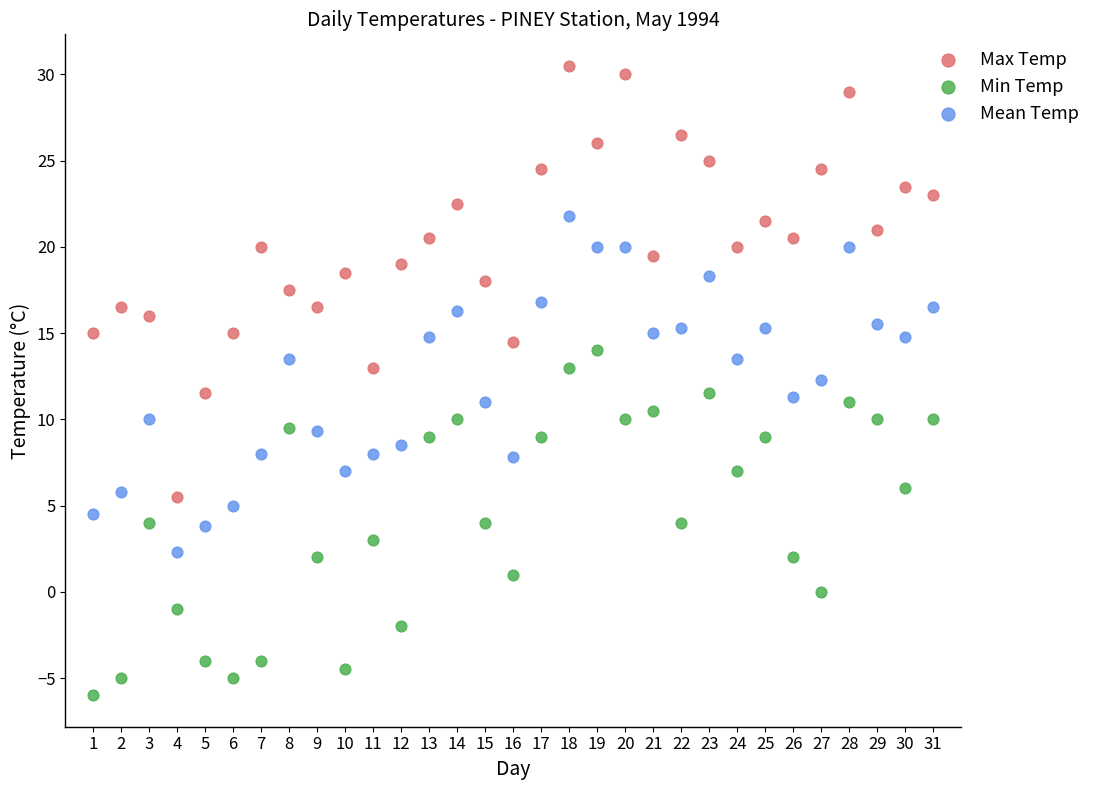

Which series contains the lowest Y value?

Min Temp